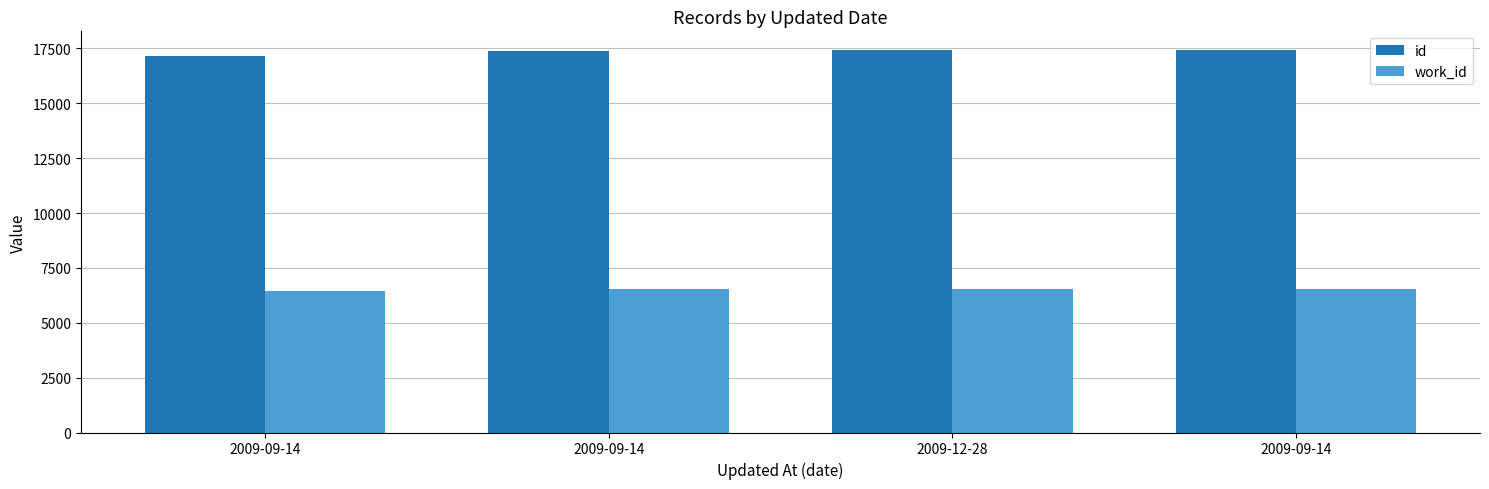

What are all the series names shown in the legend?

id, work_id